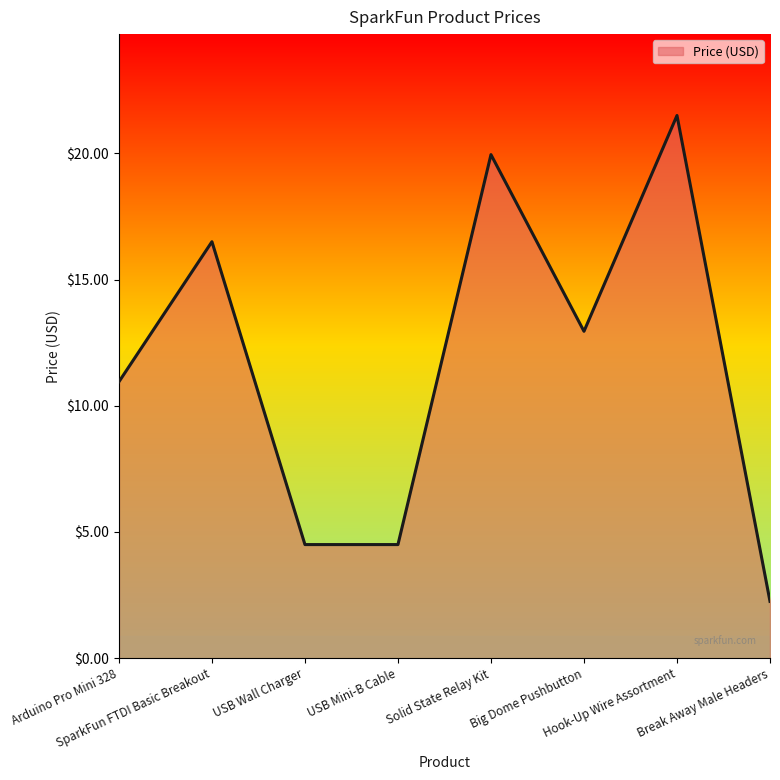

How many interior local peaks (higher than both neighbors) does the data have?

3